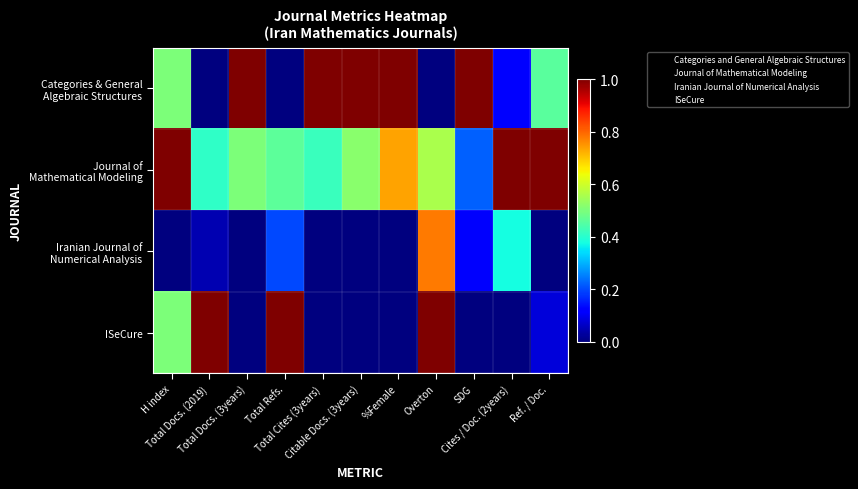

At how many categories does at least one series exceed 1?

11